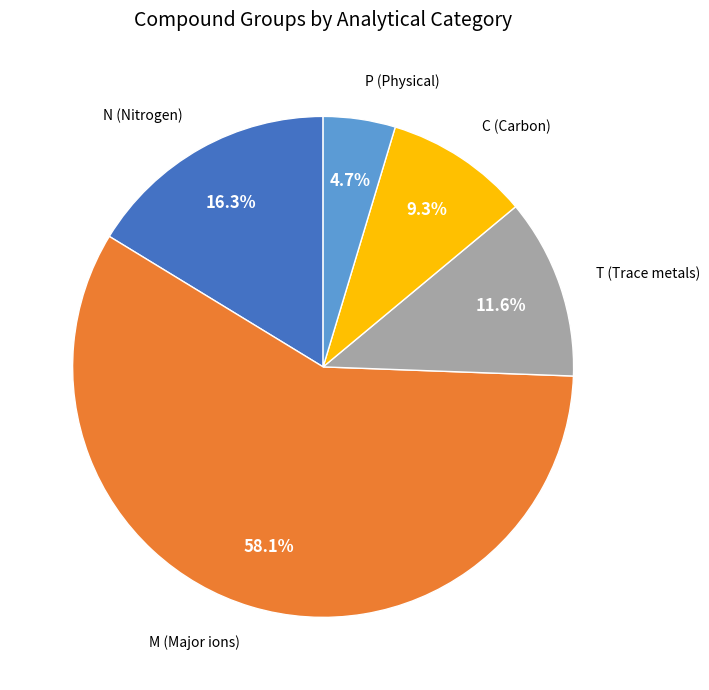

Is there any slice that represents more than half of the pie?

Yes